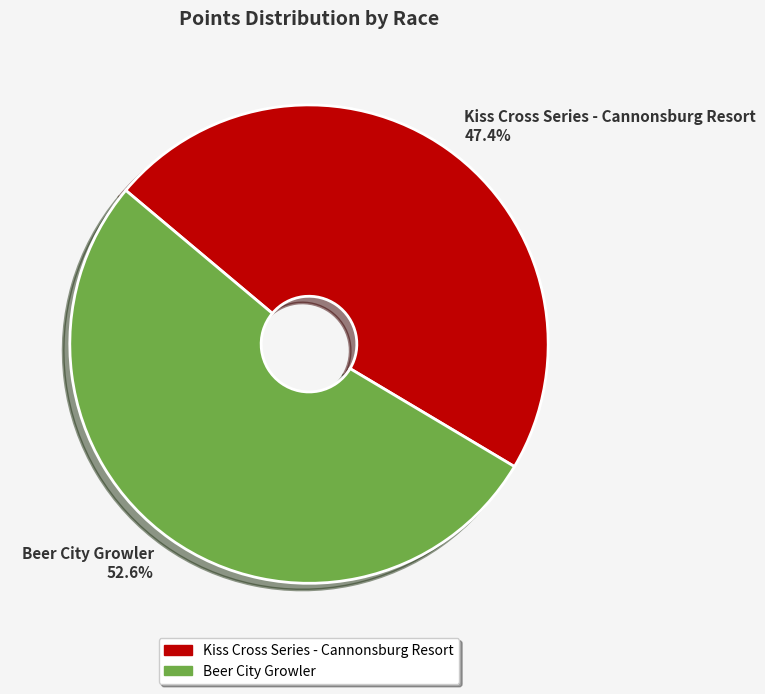

Which slice is the smallest?

Kiss Cross Series - Cannonsburg Resort